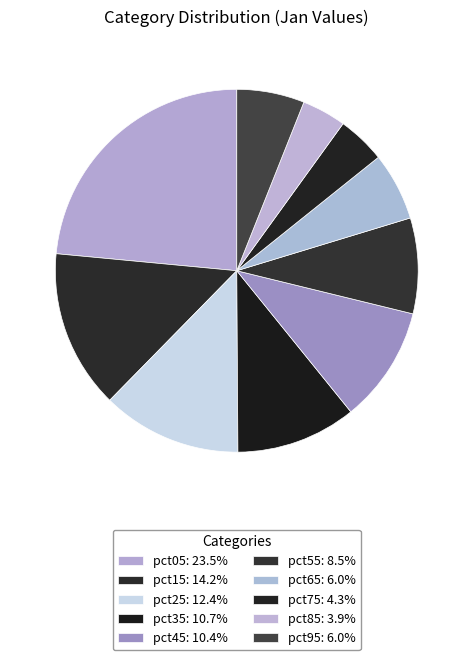

How many slices are in this pie chart?

10